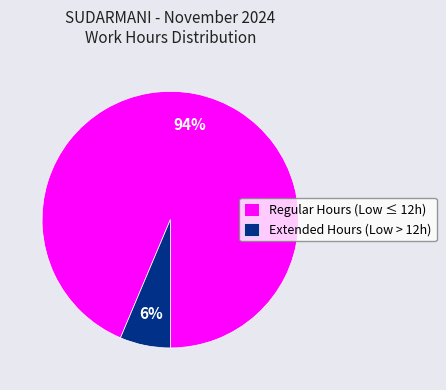

Does any single category account for the majority?

Yes